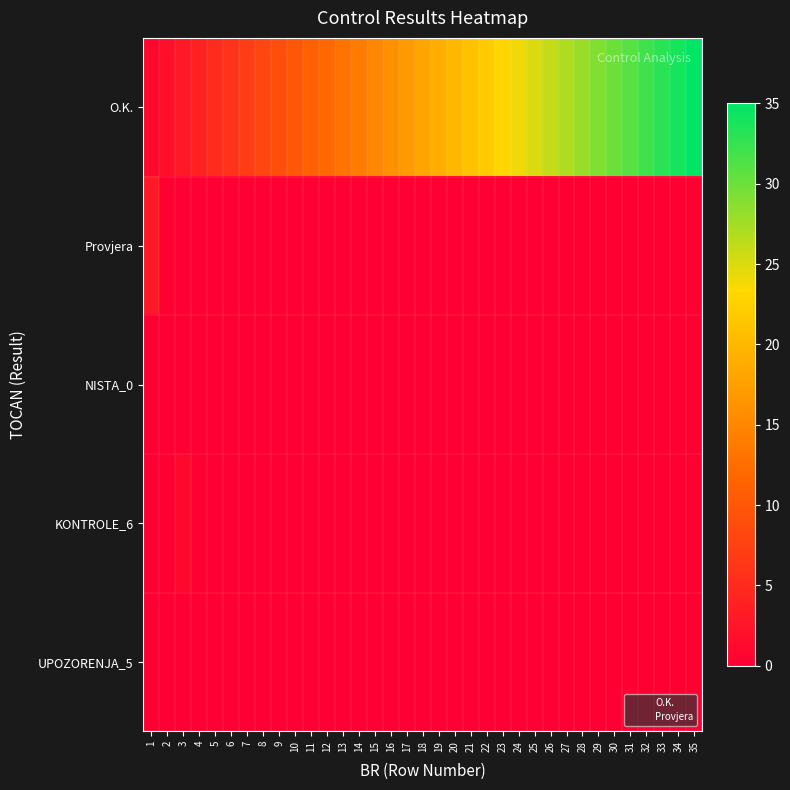

Reading left to right, extract all data points from this chart.

O.K.: 1=1	2=2	3=3	4=4	5=5	6=6	7=7	8=8	9=9	10=10	11=11	12=12	13=13	14=14	15=15	16=16	17=17	18=18	19=19	20=20	21=21	22=22	23=23	24=24	25=25	26=26	27=27	28=28	29=29	30=30	31=31	32=32	33=33	34=34	35=35
Provjera: 1=3	2=0	3=0	4=0	5=0	6=0	7=0	8=0	9=0	10=0	11=0	12=0	13=0	14=0	15=0	16=0	17=0	18=0	19=0	20=0	21=0	22=0	23=0	24=0	25=0	26=0	27=0	28=0	29=0	30=0	31=0	32=0	33=0	34=0	35=0
NISTA_0: 1=0	2=0	3=0	4=0	5=0	6=0	7=0	8=0	9=0	10=0	11=0	12=0	13=0	14=0	15=0	16=0	17=0	18=0	19=0	20=0	21=0	22=0	23=0	24=0	25=0	26=0	27=0	28=0	29=0	30=0	31=0	32=0	33=0	34=0	35=0
KONTROLE_6: 1=0	2=0	3=1	4=0	5=0	6=0	7=0	8=0	9=0	10=0	11=0	12=0	13=0	14=0	15=0	16=0	17=0	18=0	19=0	20=0	21=0	22=0	23=0	24=0	25=0	26=0	27=0	28=0	29=0	30=0	31=0	32=0	33=0	34=0	35=0
UPOZORENJA_5: 1=0	2=0	3=0	4=0	5=0	6=0	7=0	8=0	9=0	10=0	11=0	12=0	13=0	14=0	15=0	16=0	17=0	18=0	19=0	20=0	21=0	22=0	23=0	24=0	25=0	26=0	27=0	28=0	29=0	30=0	31=0	32=0	33=0	34=0	35=0